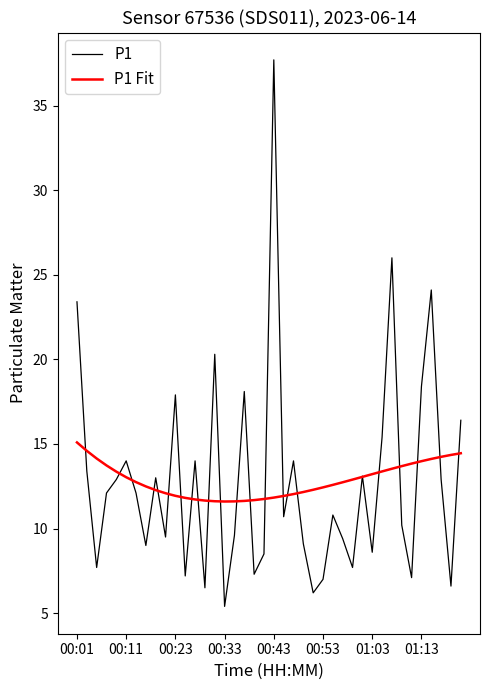

Which series has the widest spread of values?

P1